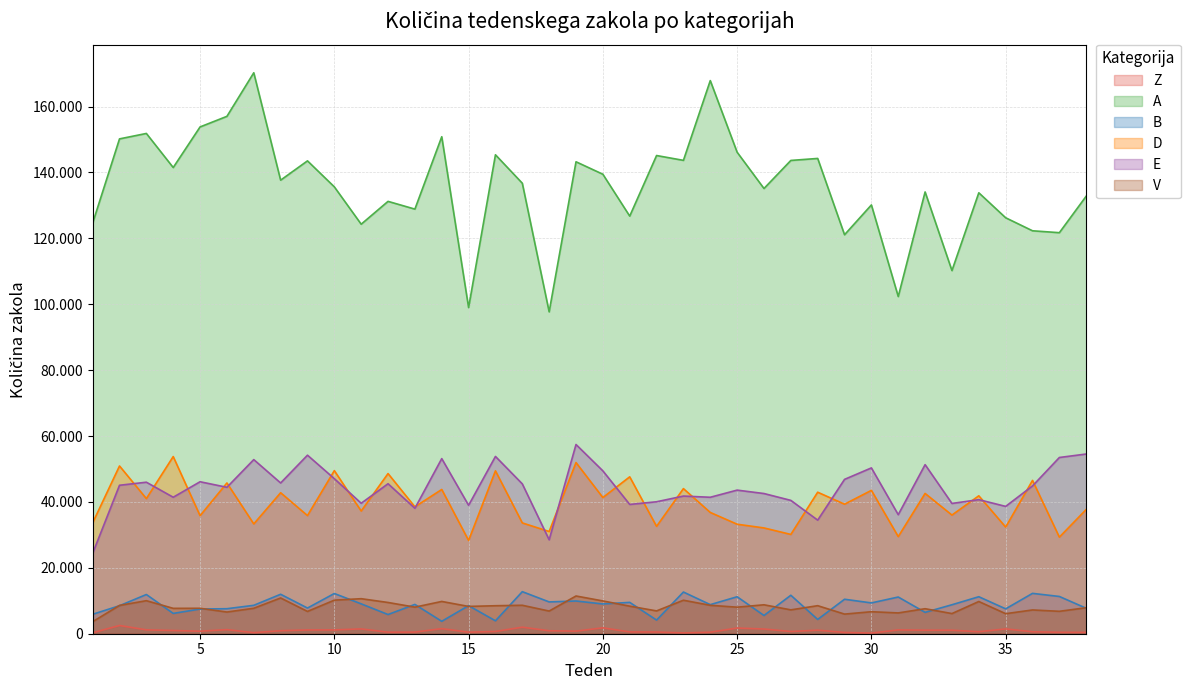

True or false: B has a value of 7493 at 5.

True